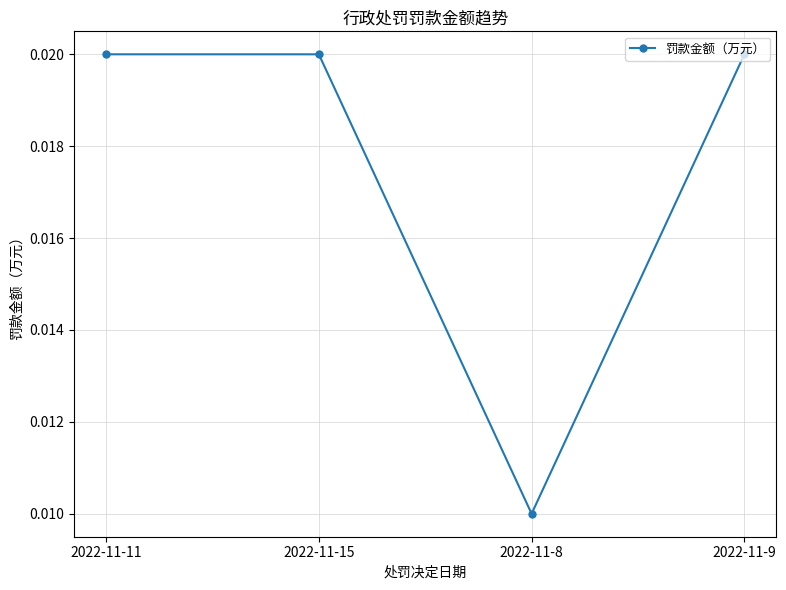

What is the label of the 3rd point from the left?

2022-11-8